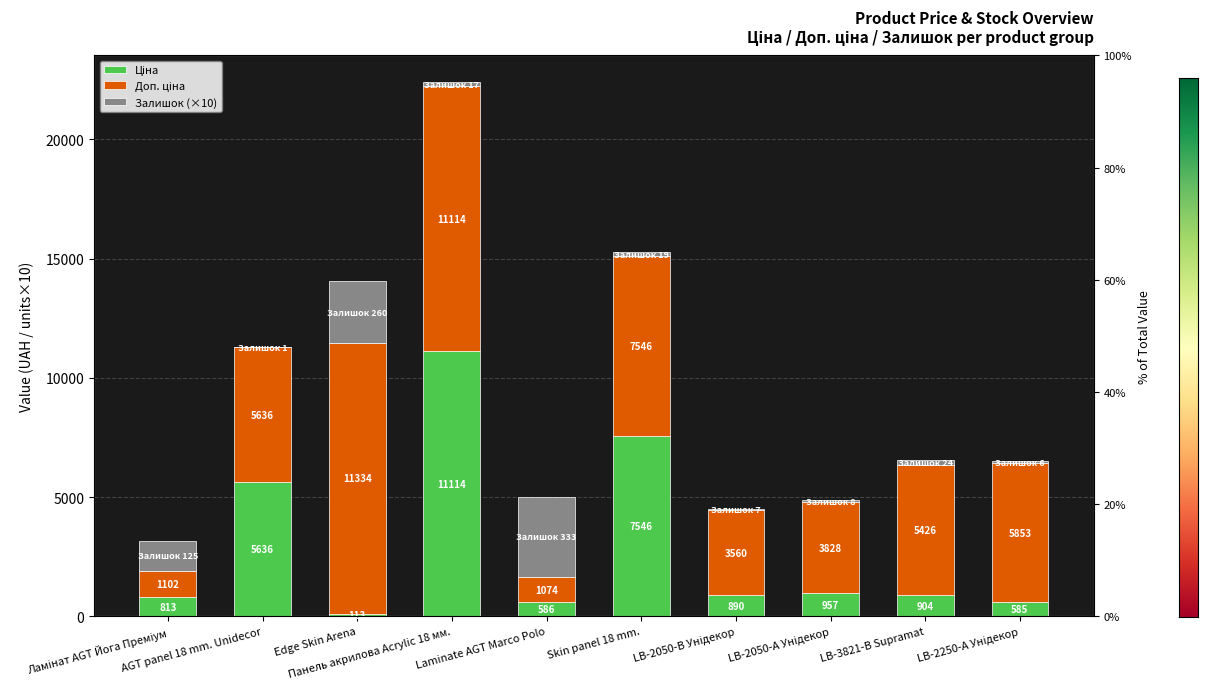

How many categories are shown in the chart?

10